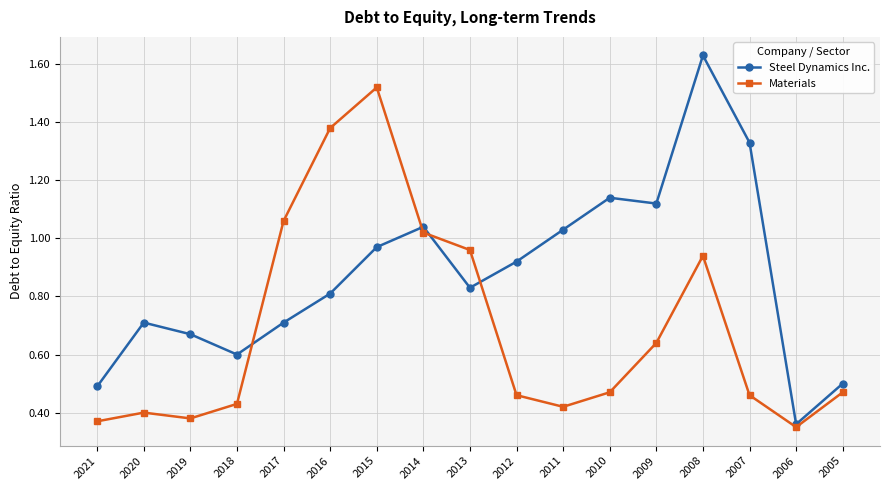

True or false: Materials has more than 1 interior local peaks.

True